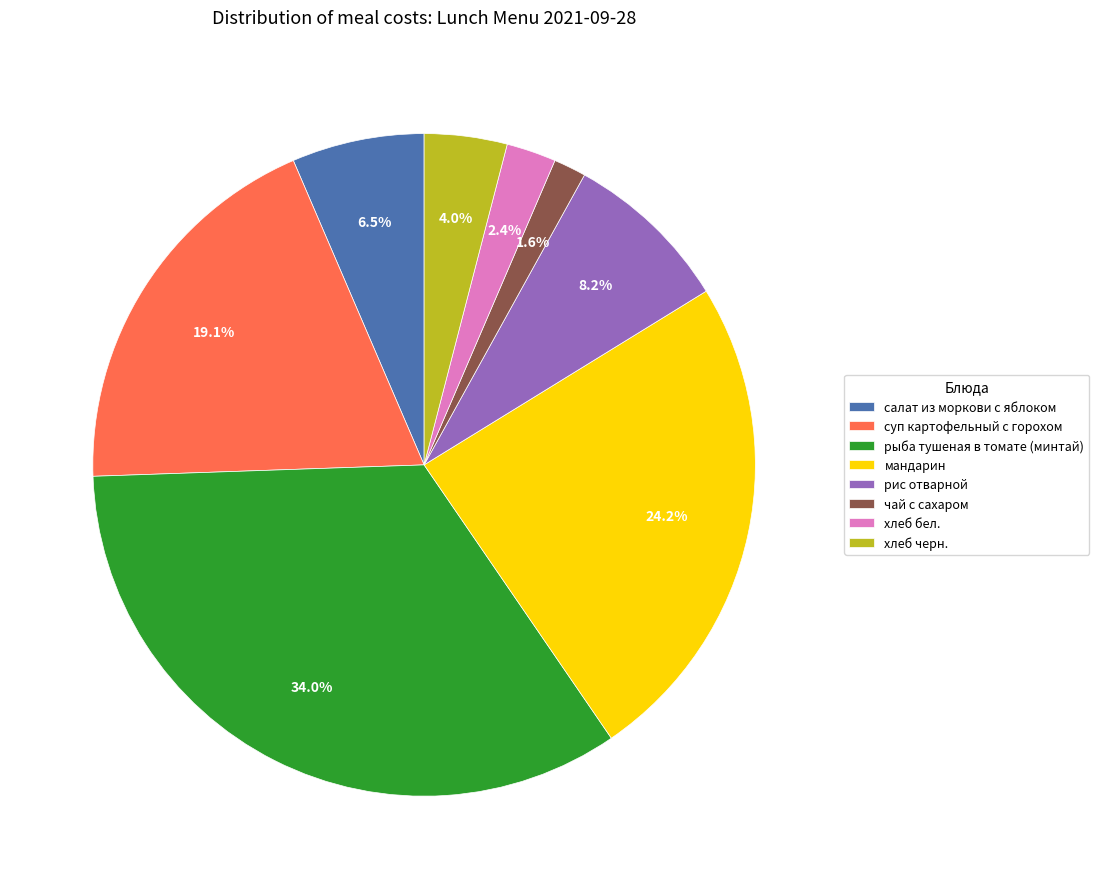

To the nearest percent, what is the difference between the largest and smallest slice percentages?

32%